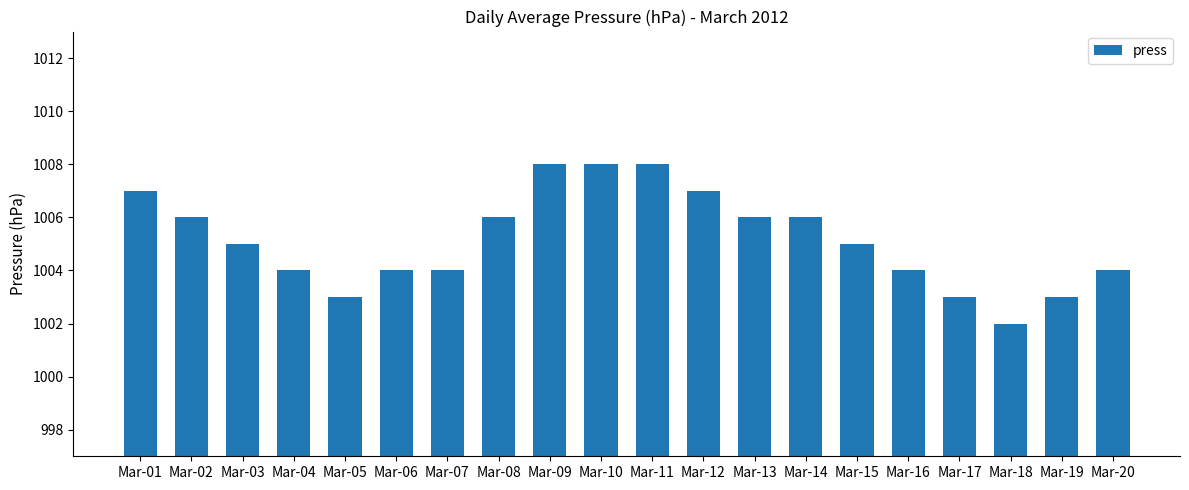

Is it true that the value at Mar-20 is 1566?

False